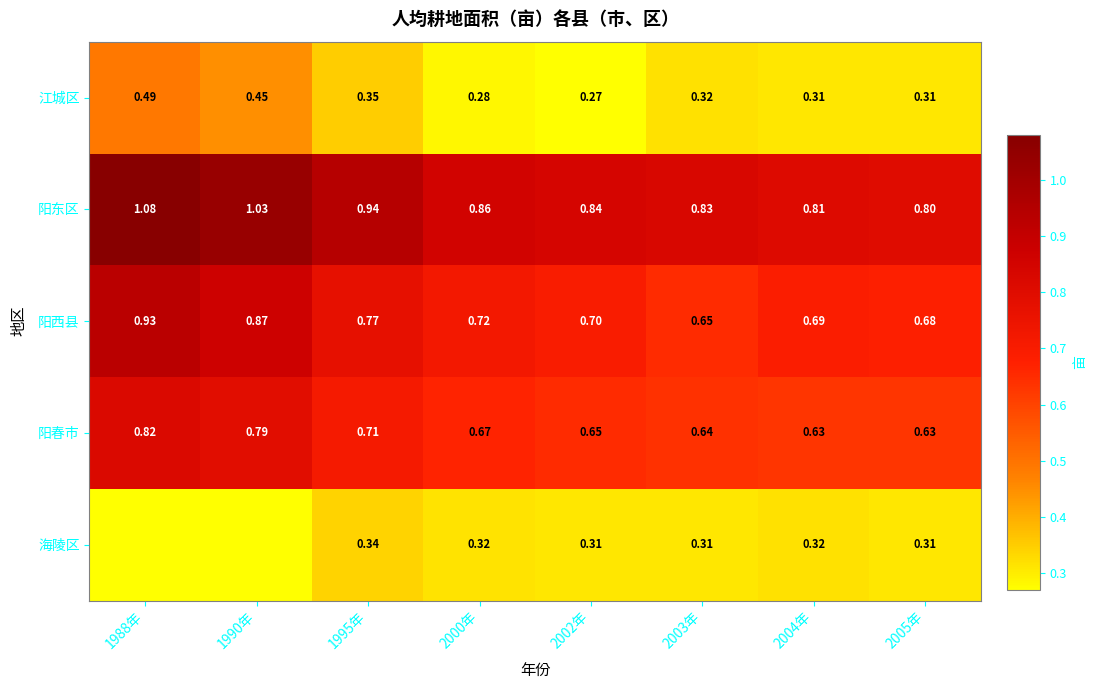

Rank the series at 1995年 from lowest to highest value.

海陵区, 江城区, 阳春市, 阳西县, 阳东区